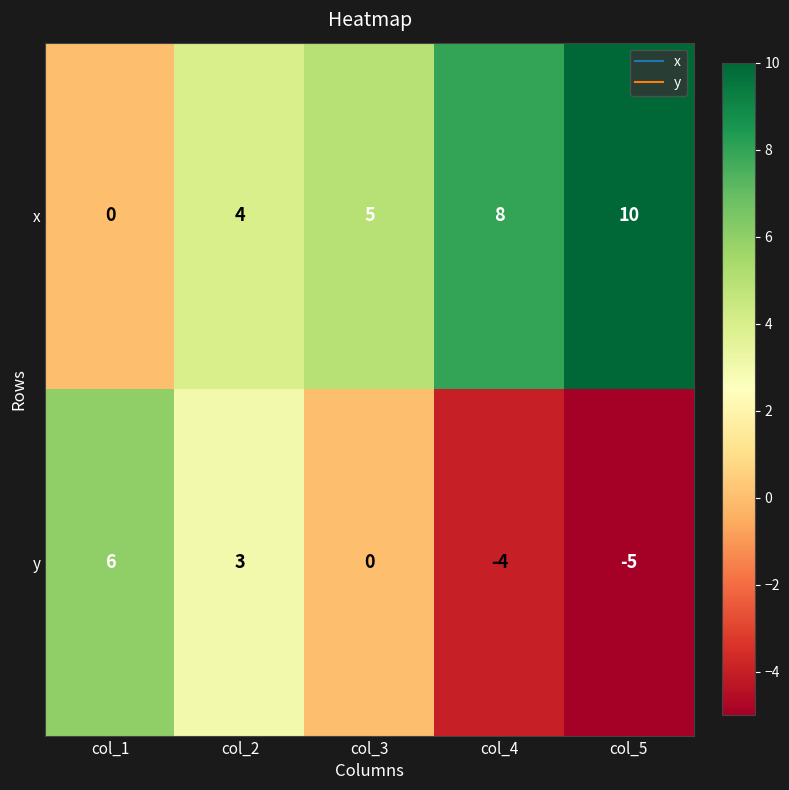

What is the total value across all series at col_3?

5